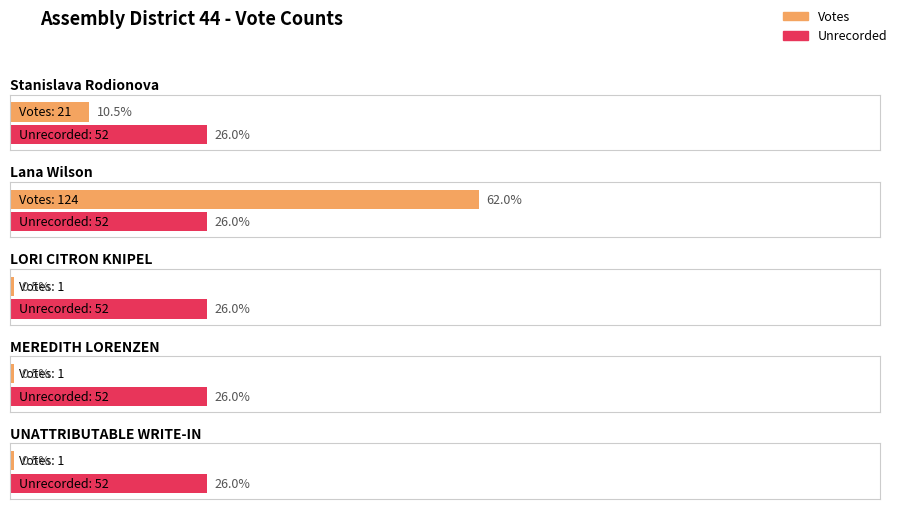

At LORI CITRON KNIPEL (Write-In), list the series in order from largest to smallest.

Unrecorded, Votes